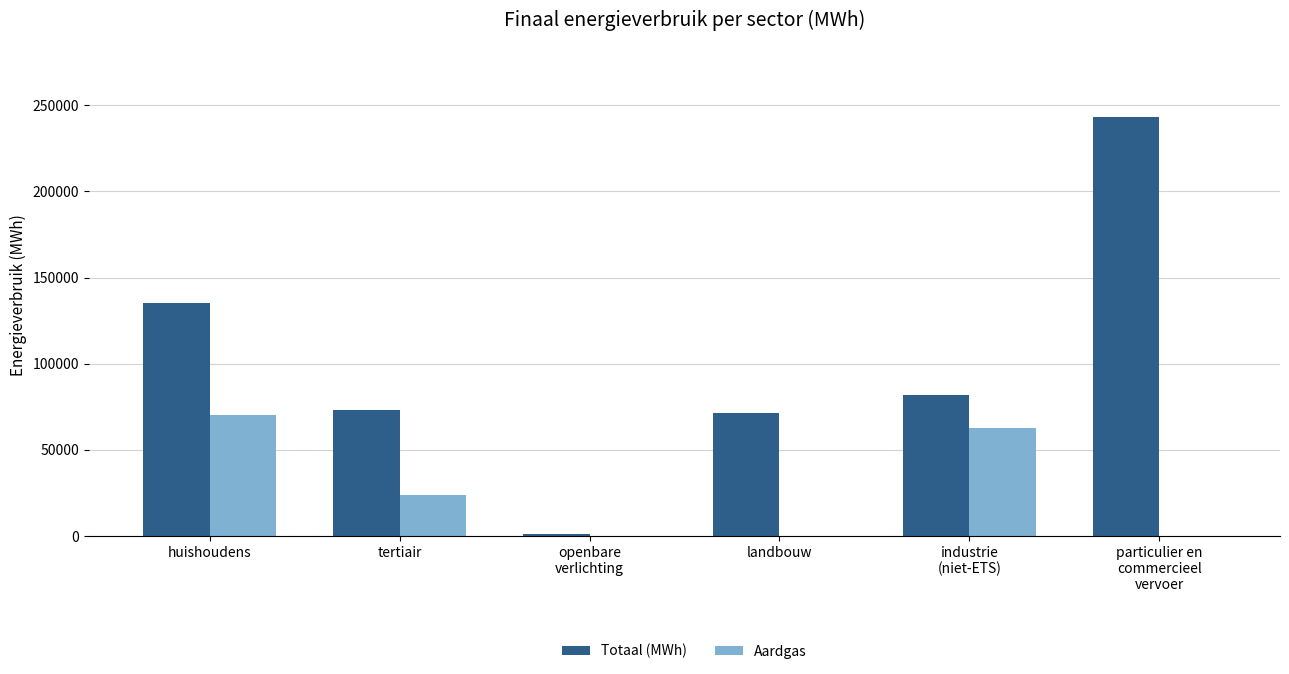

At which label is Aardgas closest to 35015?

tertiair